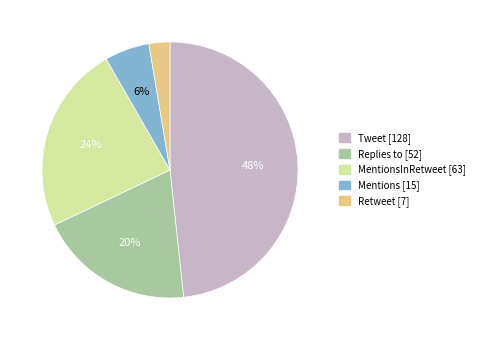

Is there any slice that represents more than half of the pie?

No